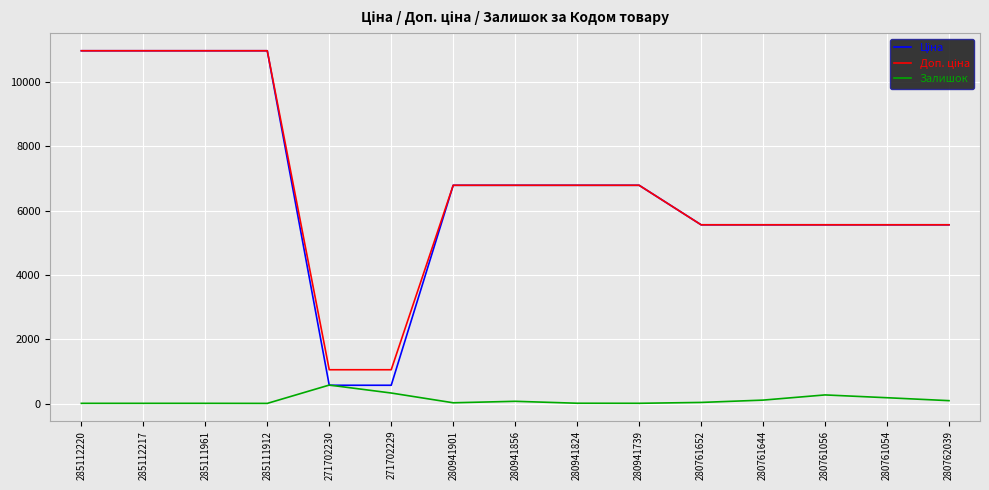

Count the number of categories in the chart.

15